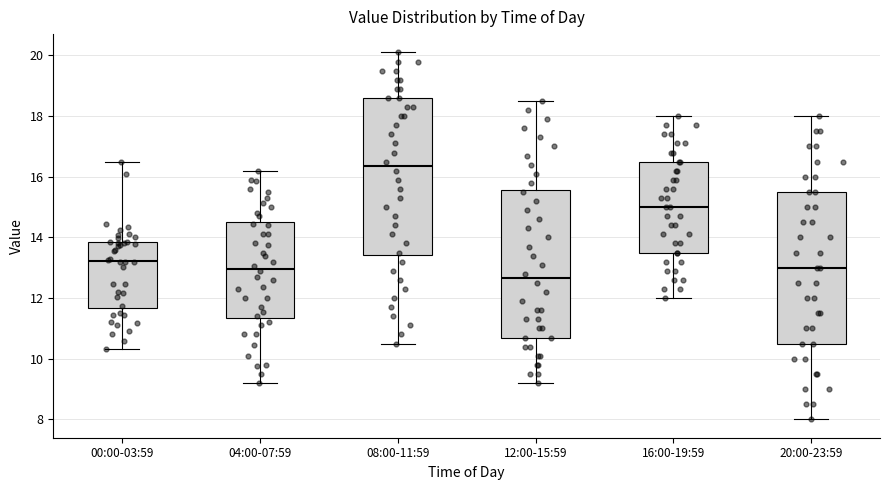

Where does the upper whisker of the box for 16:00-19:59 end on the y-axis? The values are not printed on the chart, so give them approximately, as read against the axis.

18.0